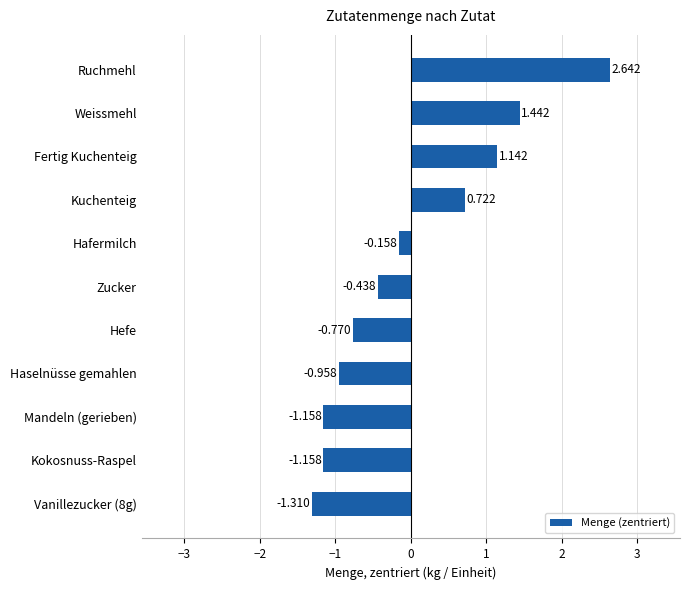

What is the difference between the maximum and minimum values?

4.0